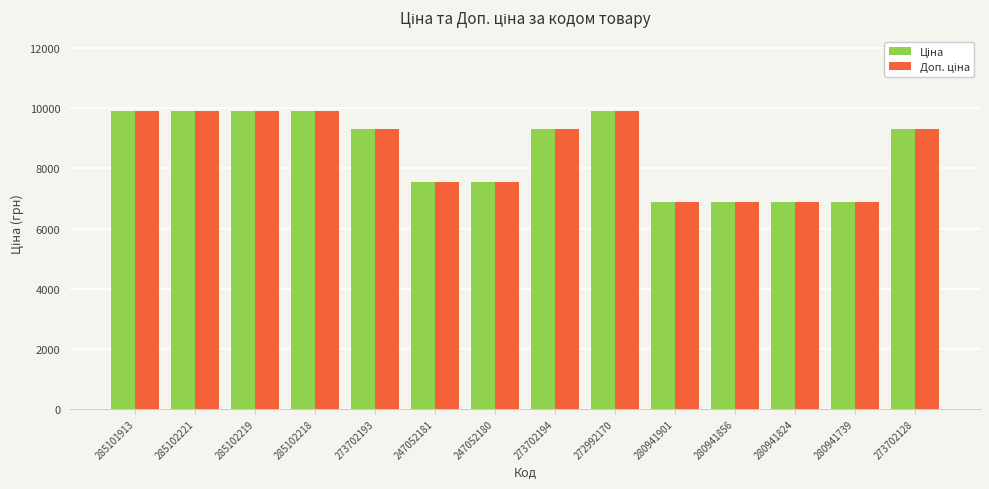

At how many categories does at least one series exceed 7362?

10